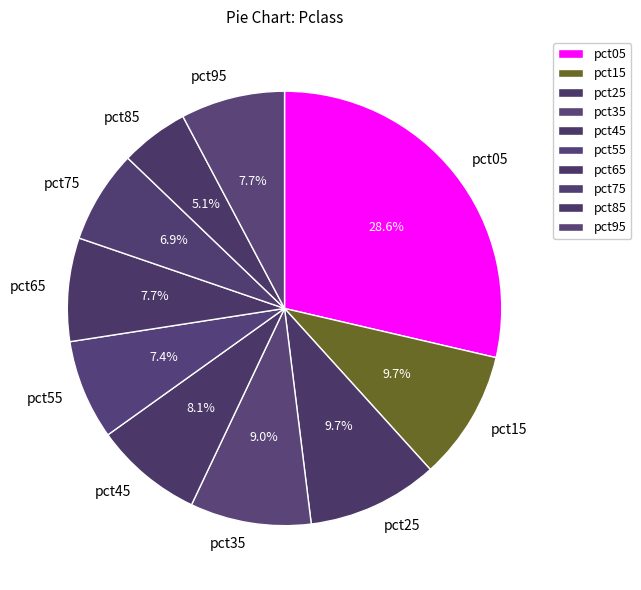

Which category has the smallest portion of the pie?

pct85